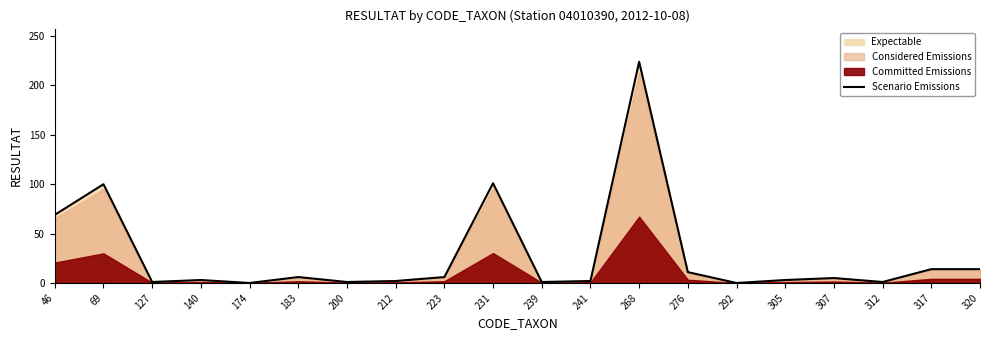

Rank the categories by value from highest to lowest.

268, 231, 69, 46, 317, 320, 276, 183, 223, 307, 140, 305, 212, 241, 127, 200, 239, 312, 174, 292